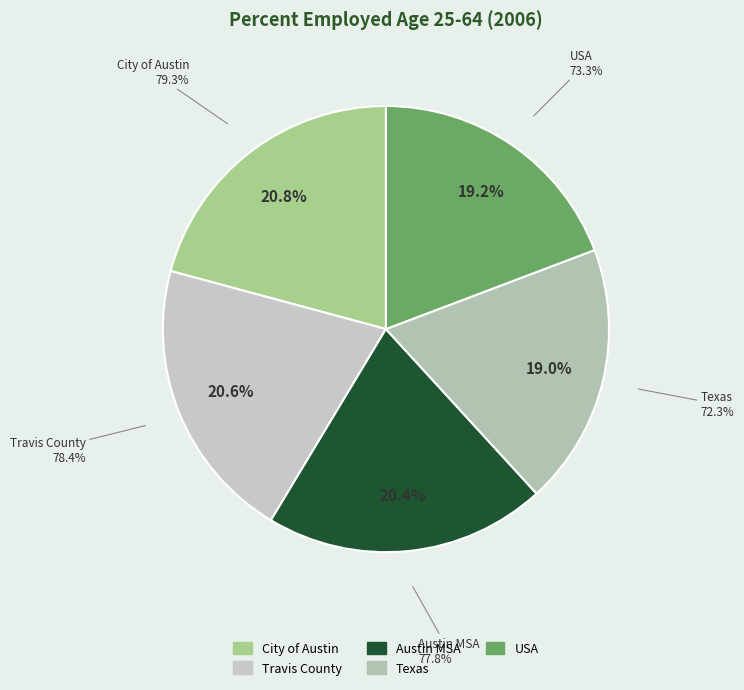

Is it true that Travis County is 21% of the pie?

True